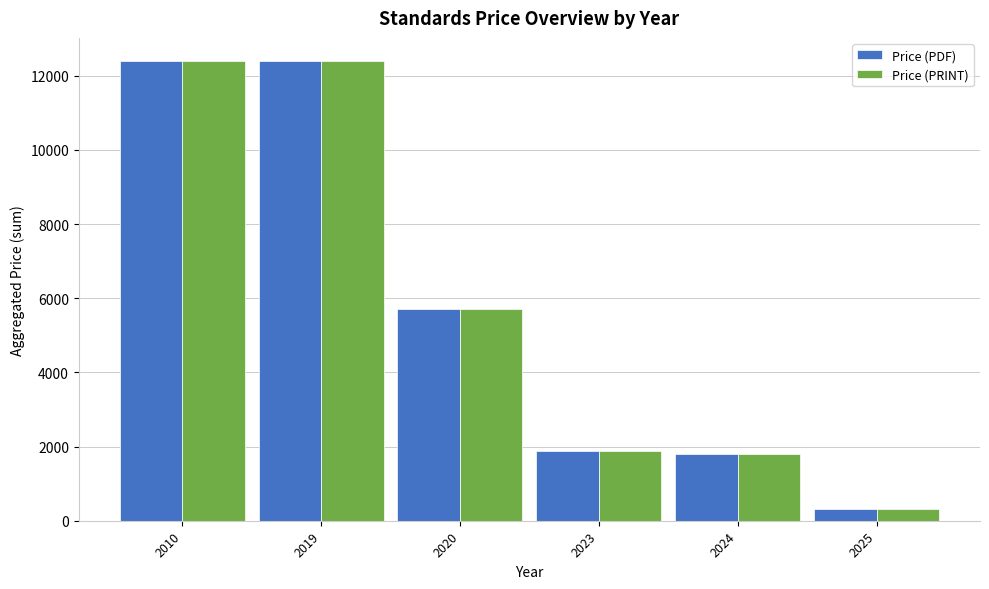

How many groups of bars are there?

6